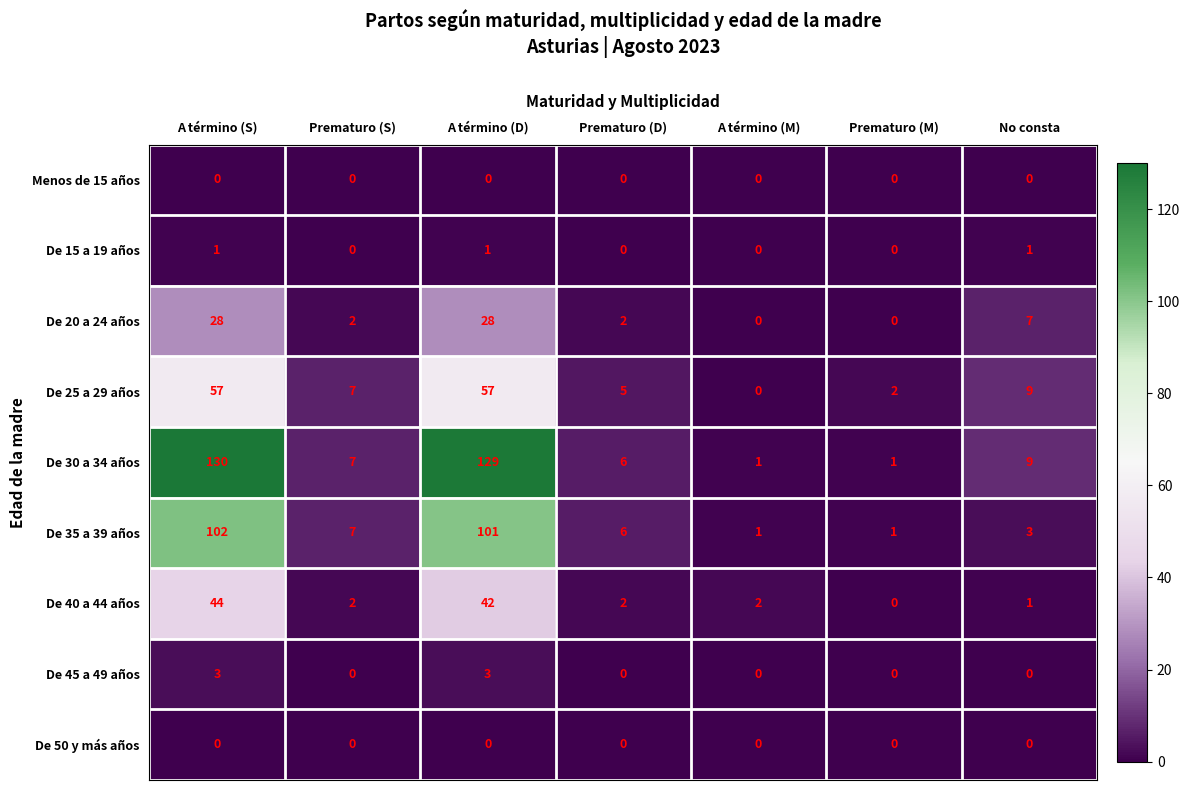

What is the difference between the highest and lowest values at Prematuro (D)?

6